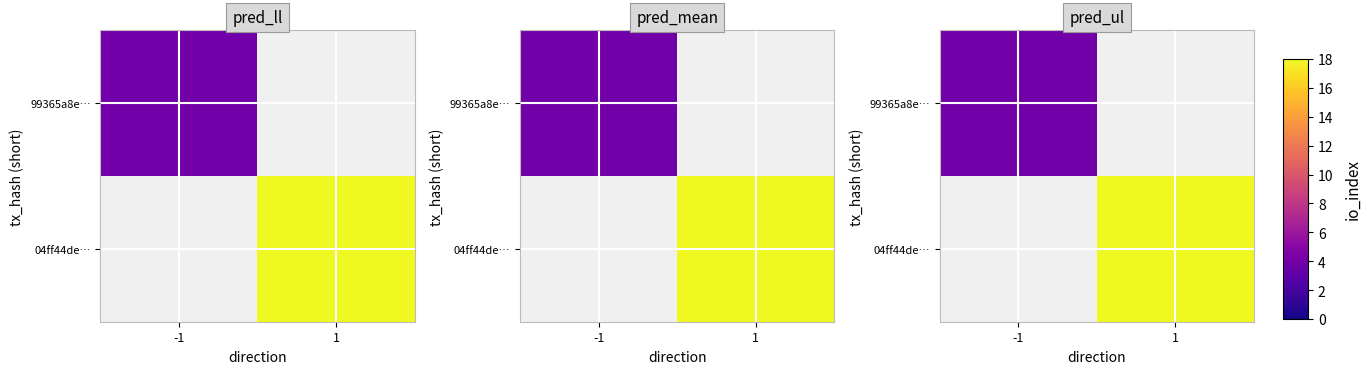

What is the maximum value for 99365a8e…?

4.0